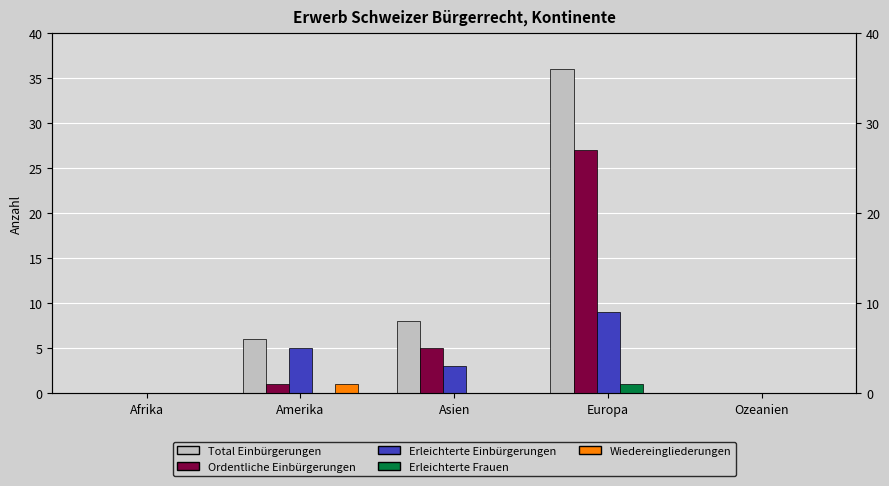

How many bars are there in each group?

5